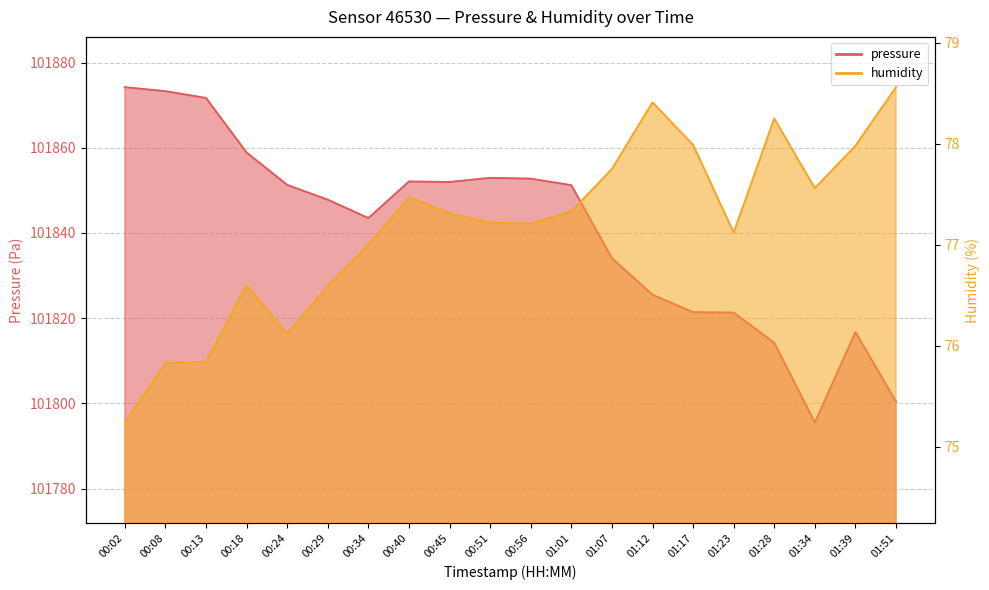

What is the maximum value for pressure?

101874.2